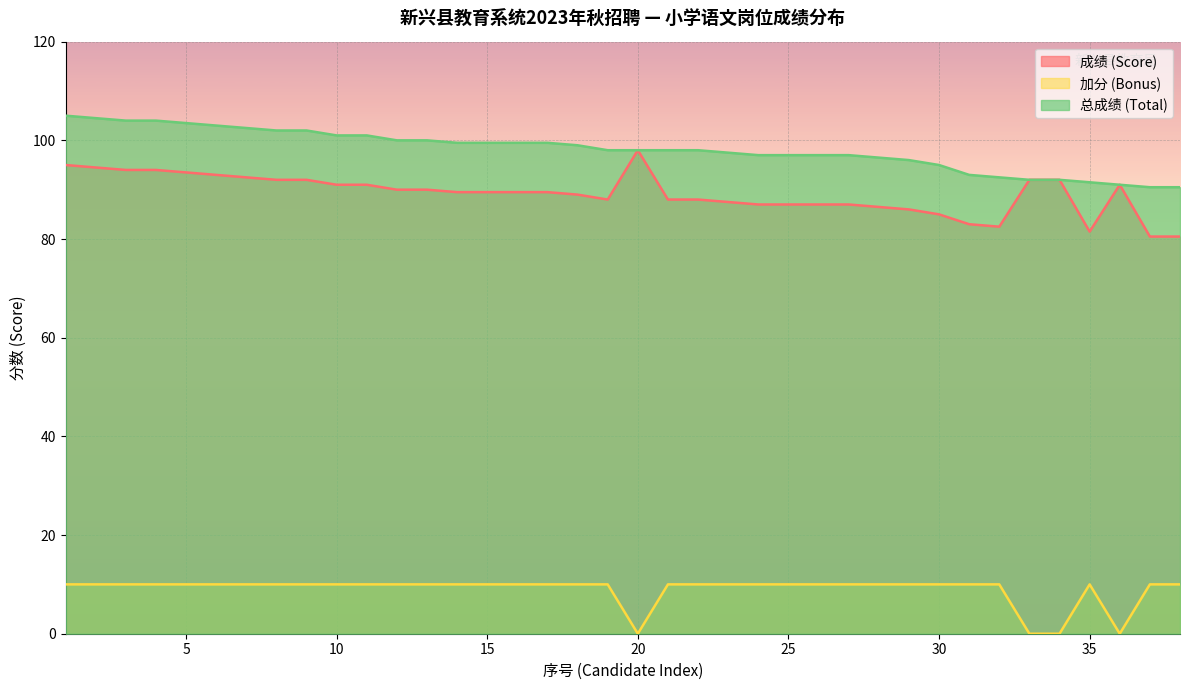

What are all the series names shown in the legend?

成绩 (Score), 加分 (Bonus), 总成绩 (Total)